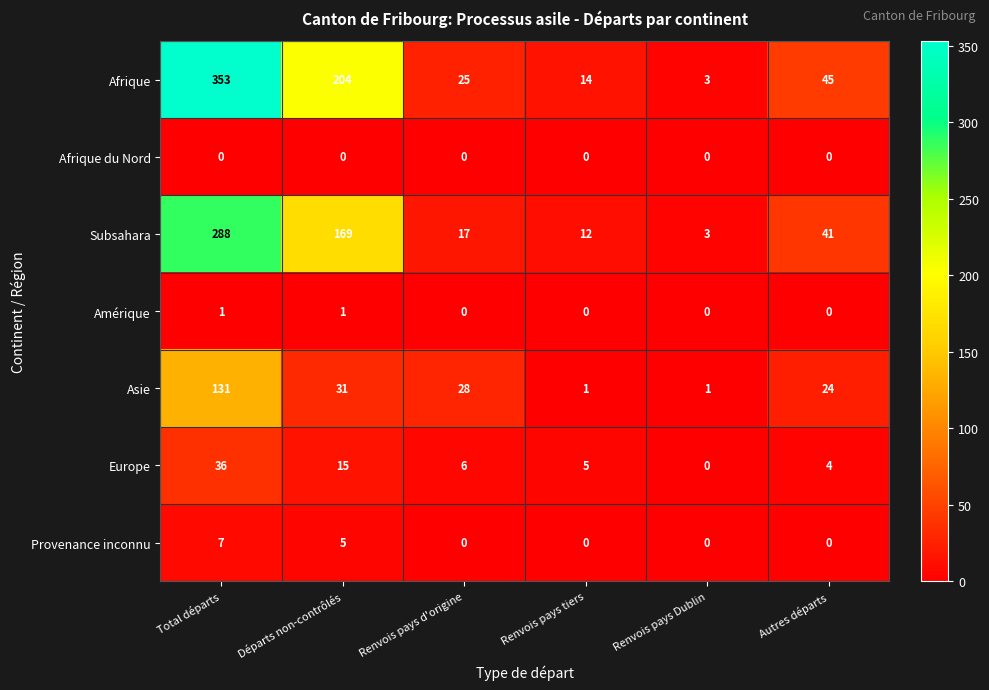

Between Renvois pays d'origine and Renvois pays tiers, which series saw the biggest shift?

Asie